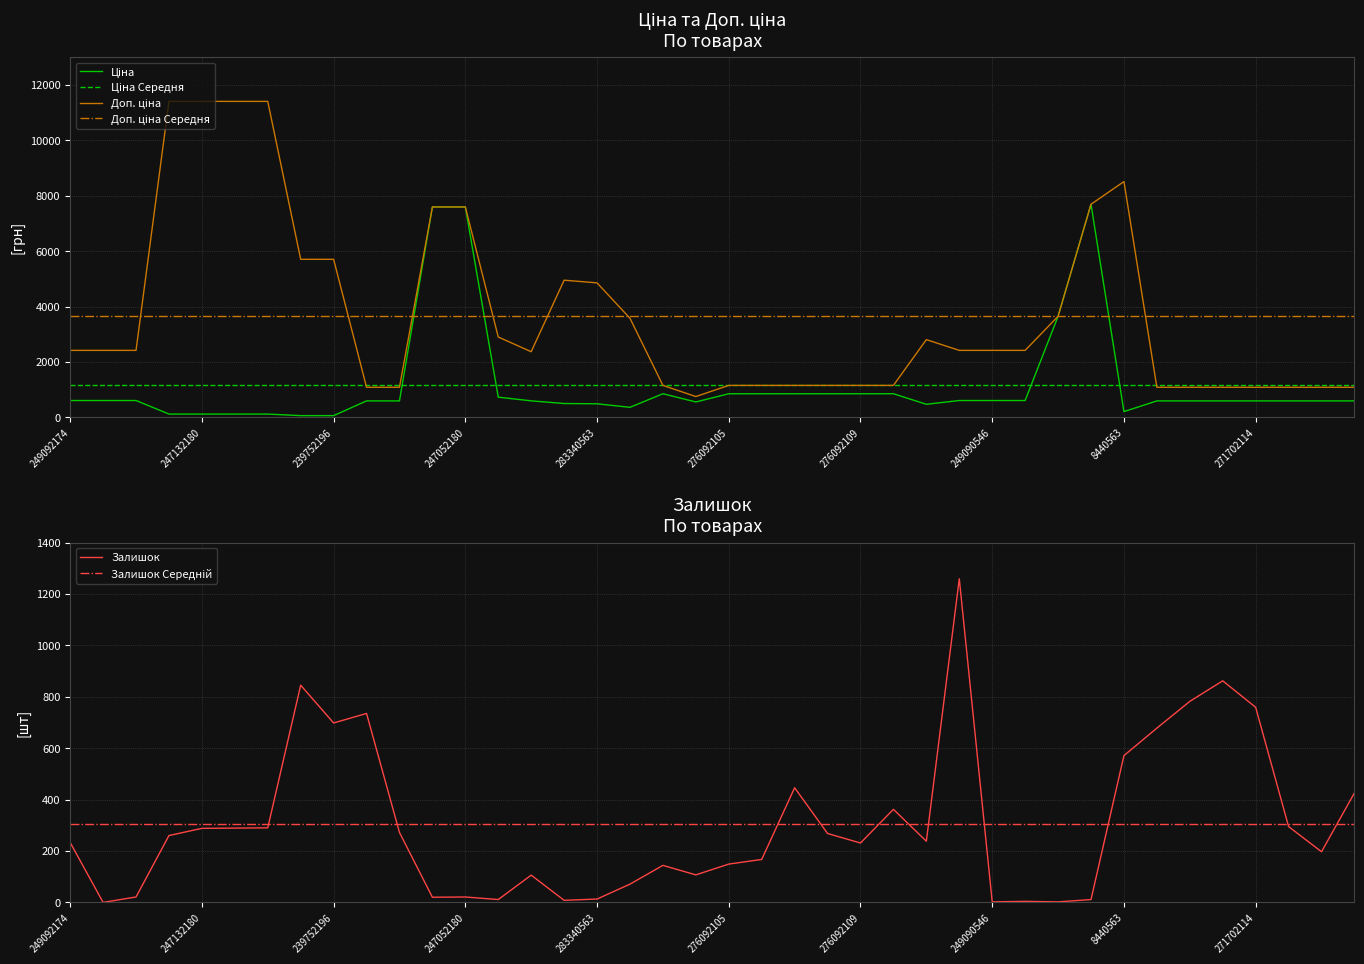

Reading left to right, what are all the values shown in this chart?

Ціна: 249092174=603.7	249092173=603.7	249092172=603.7	247132181=114.1	247132180=114.1	239792197=114.1	239792196=114.1	239752197=57.0	239752196=57.0	271702230=589.9	271702229=589.9	247052181=7596.5	247052180=7596.5	283280563=724.5	283220563=591.6	283370563=495.0	283340563=485.4	283310563=357.4	276092108=848.4	276092107=551.5	276092105=848.4	276092104=848.4	276092103=848.4	276092035=848.4	276092109=848.4	276092106=848.4	281720563=467.3	249090563=603.7	249090546=603.7	249090367=603.7	247690944=3646.5	208461456=7693.1	8440563=202.7	271702117=589.9	271702116=589.9	271702115=589.9	271702114=589.9	271702113=589.9	271702112=589.9	271702111=589.9
Доп. ціна: 249092174=2414.8	249092173=2414.8	249092172=2414.8	247132181=11410.0	247132180=11410.0	239792197=11410.0	239792196=11410.0	239752197=5705.0	239752196=5705.0	271702230=1081.7	271702229=1081.7	247052181=7596.5	247052180=7596.5	283280563=2897.8	283220563=2366.5	283370563=4950.4	283340563=4853.8	283310563=3573.9	276092108=1149.7	276092107=747.0	276092105=1149.7	276092104=1149.7	276092103=1149.7	276092035=1149.7	276092109=1149.7	276092106=1149.7	281720563=2803.6	249090563=2414.8	249090546=2414.8	249090367=2414.8	247690944=3646.5	208461456=7693.1	8440563=8513.4	271702117=1081.7	271702116=1081.7	271702115=1081.7	271702114=1081.7	271702113=1081.7	271702112=1081.7	271702111=1081.7
Залишок: 249092174=233.0	249092173=0.0	249092172=21.0	247132181=260.0	247132180=288.0	239792197=289.0	239792196=290.0	239752197=845.0	239752196=698.0	271702230=735.0	271702229=272.0	247052181=20.0	247052180=21.0	283280563=11.0	283220563=106.0	283370563=8.0	283340563=13.0	283310563=71.0	276092108=144.0	276092107=107.0	276092105=149.0	276092104=167.0	276092103=446.0	276092035=268.0	276092109=231.0	276092106=362.0	281720563=238.0	249090563=1259.0	249090546=2.0	249090367=4.0	247690944=2.0	208461456=11.0	8440563=571.0	271702117=678.0	271702116=782.0	271702115=862.0	271702114=759.0	271702113=295.0	271702112=197.0	271702111=426.0